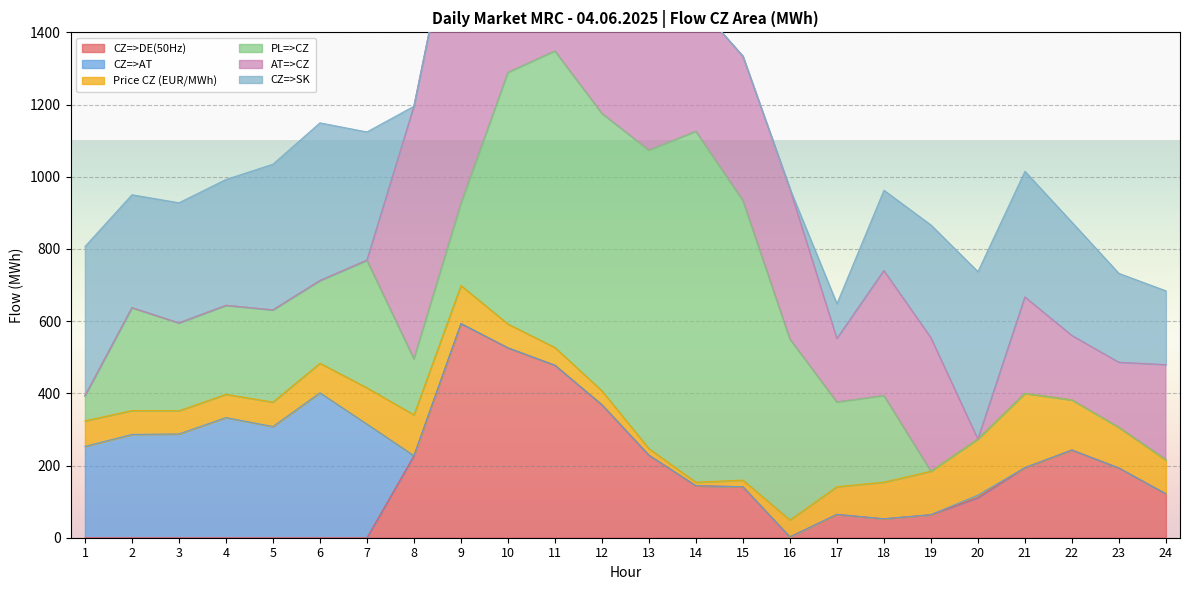

True or false: AT=>CZ has more than 0 points higher than both neighbors.

True